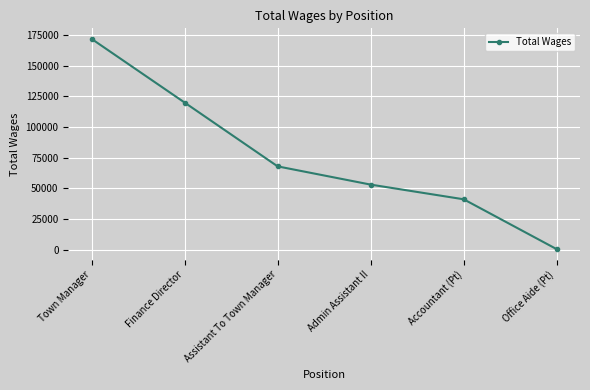

Reading left to right, extract all data points from this chart.

Town Manager=171846	Finance Director=119962	Assistant To Town Manager=67950	Admin Assistant II=53091	Accountant (Pt)=41125	Office Aide (Pt)=473